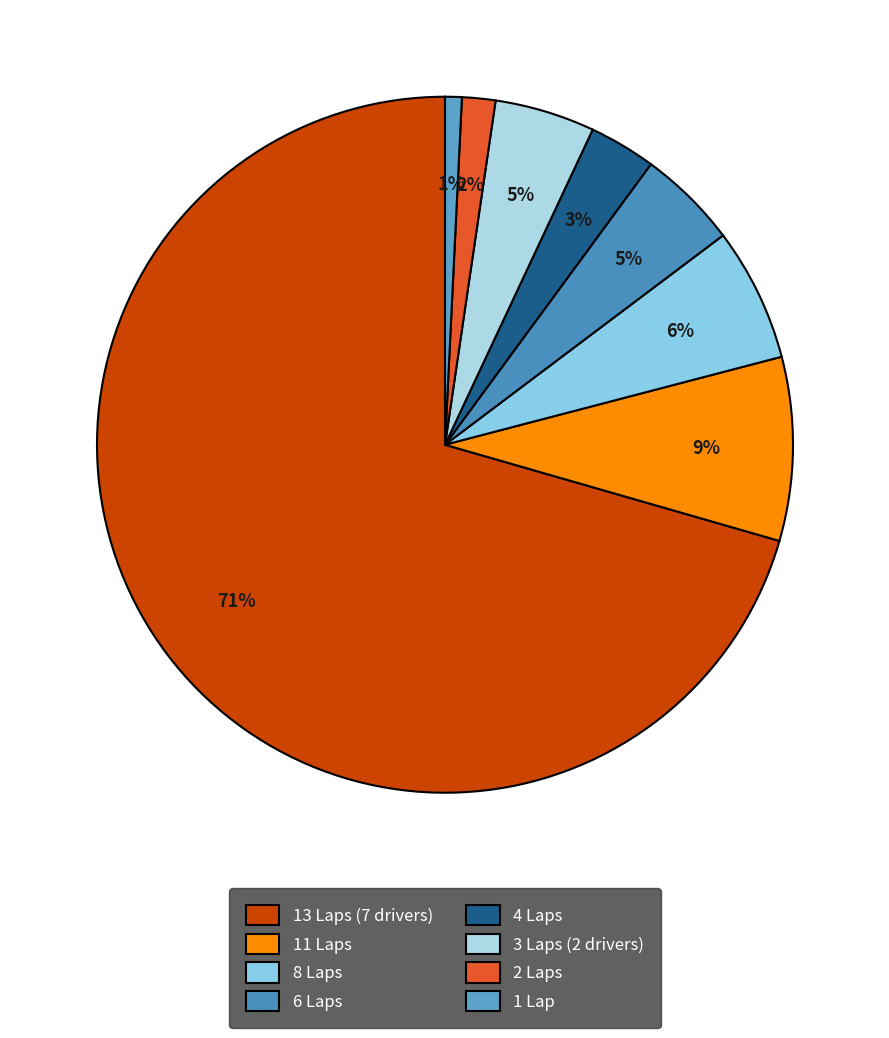

Which category has the biggest portion of the pie?

13 Laps (7 drivers)